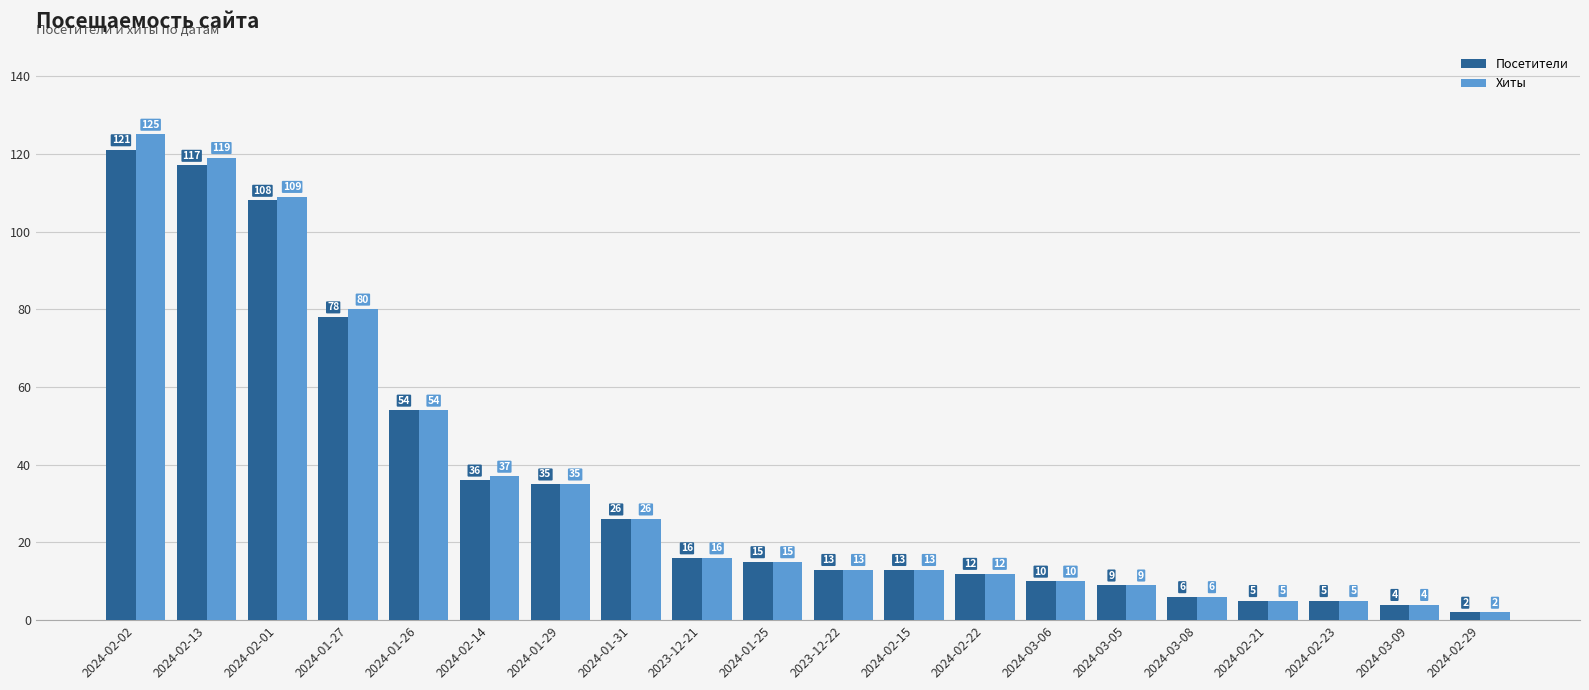

What is the label of the 3rd bar from the left?

2024-02-01